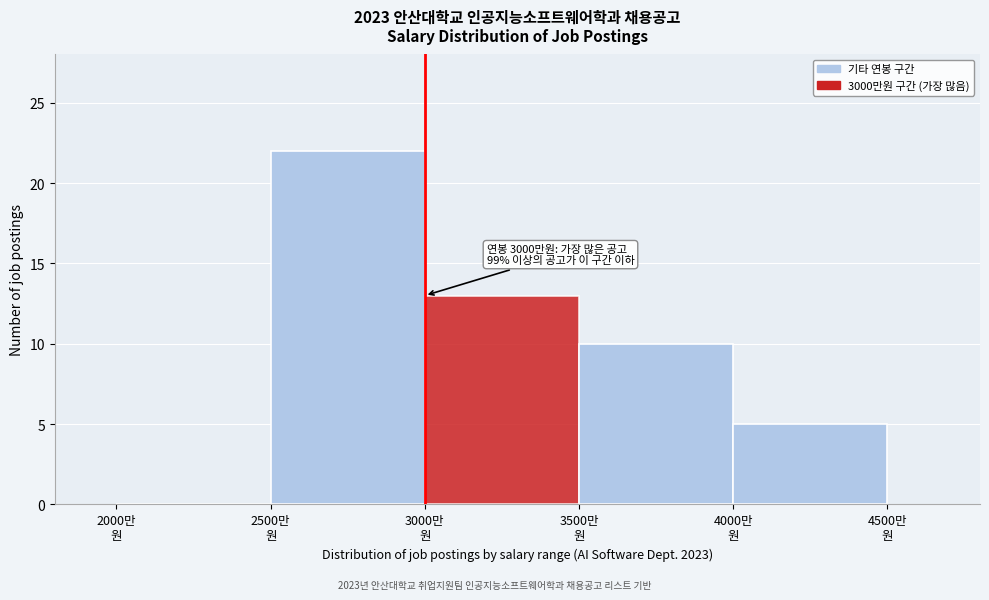

Over which range of the x-axis is the bar tallest?

2500 to 3000